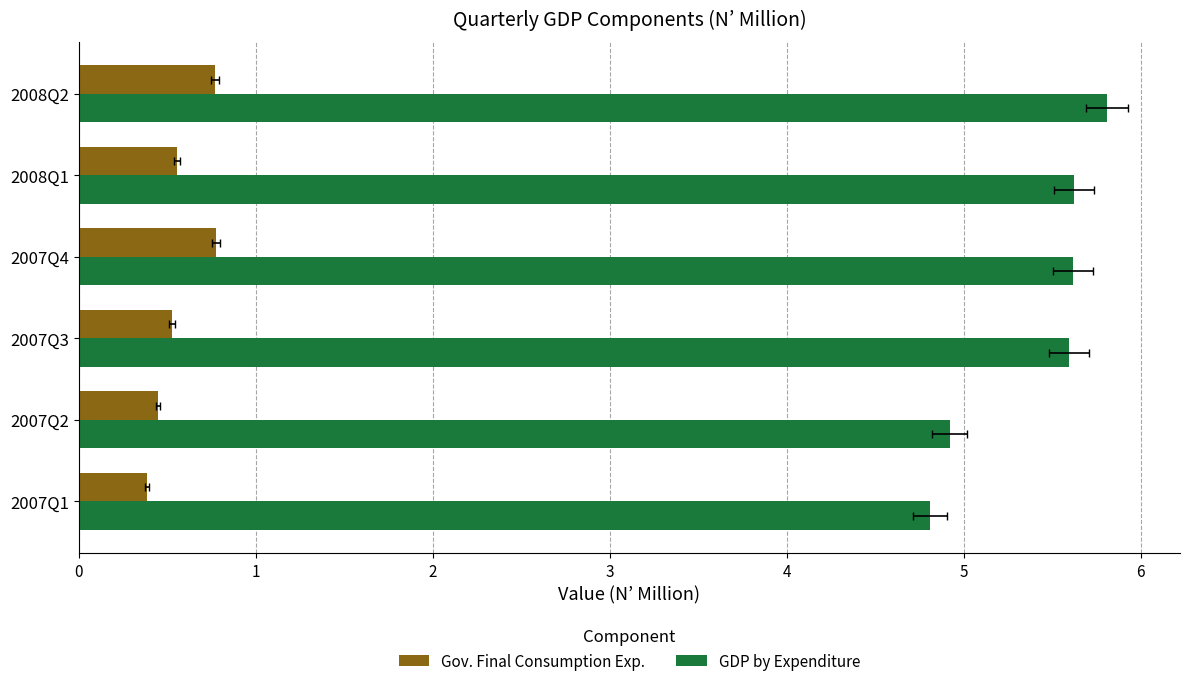

What are all the series names shown in the legend?

Gov. Final Consumption Exp., GDP by Expenditure